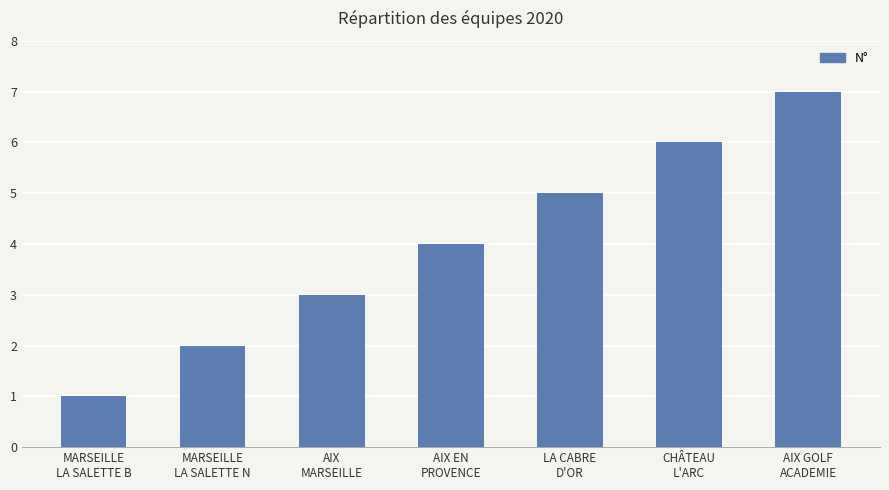

Is it true that the value at MARSEILLE
LA SALETTE B is 1?

True